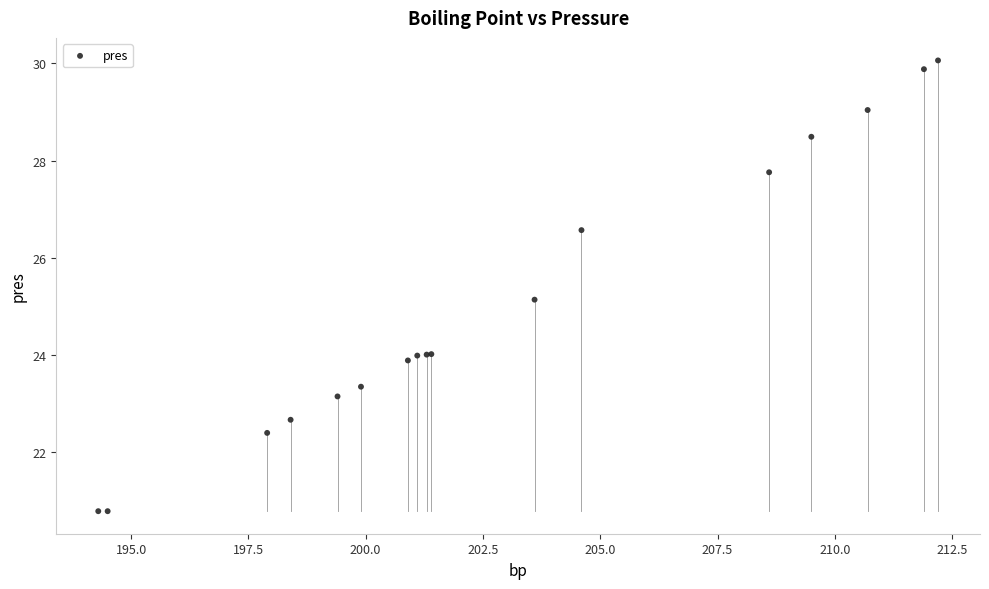

What Y value in the scatter plot is closest to 25?

25.1